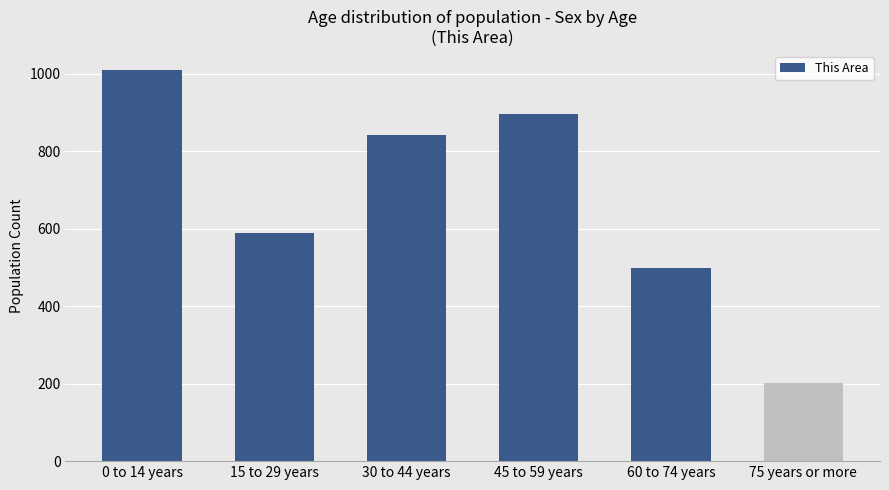

True or false: the data shows 406 at 0 to 14 years.

False